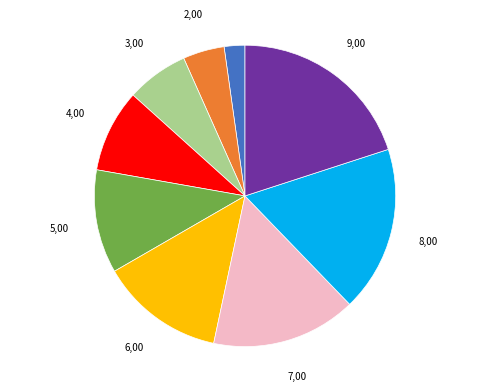

Is there a majority slice in this chart?

No